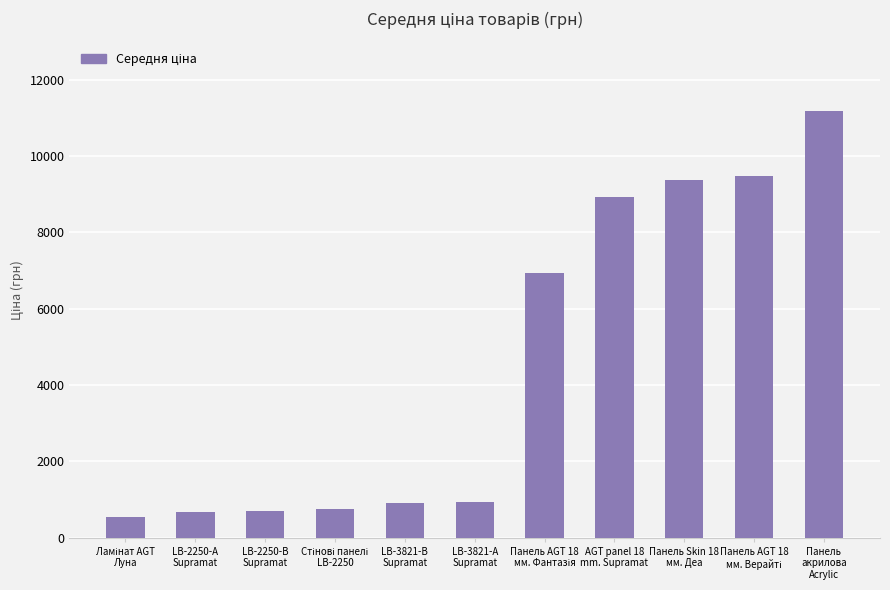

Does the chart contain stacked bars?

No